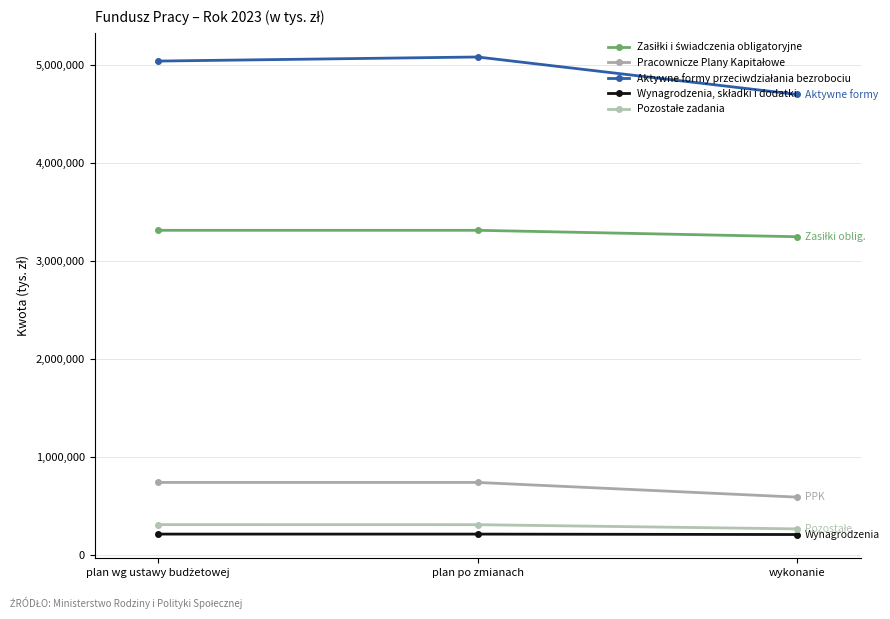

Which series has the largest total across all categories?

Aktywne formy przeciwdziałania bezrobociu